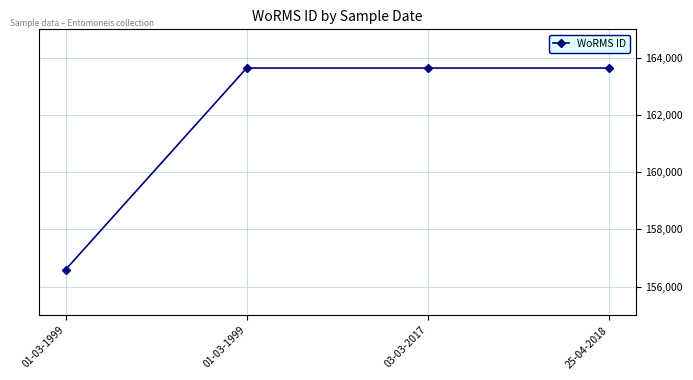

Approximately how many times larger is the value at 01-03-1999 compared to 25-04-2018?

1.0